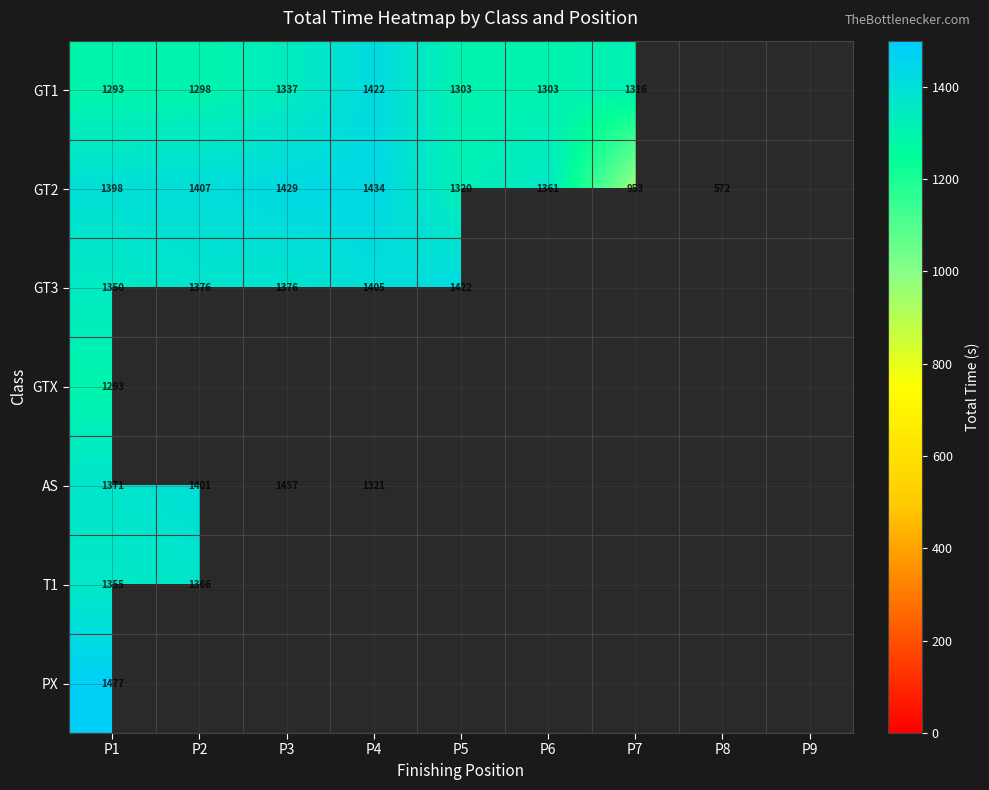

What is the lowest value of the T1 series?

1355.4